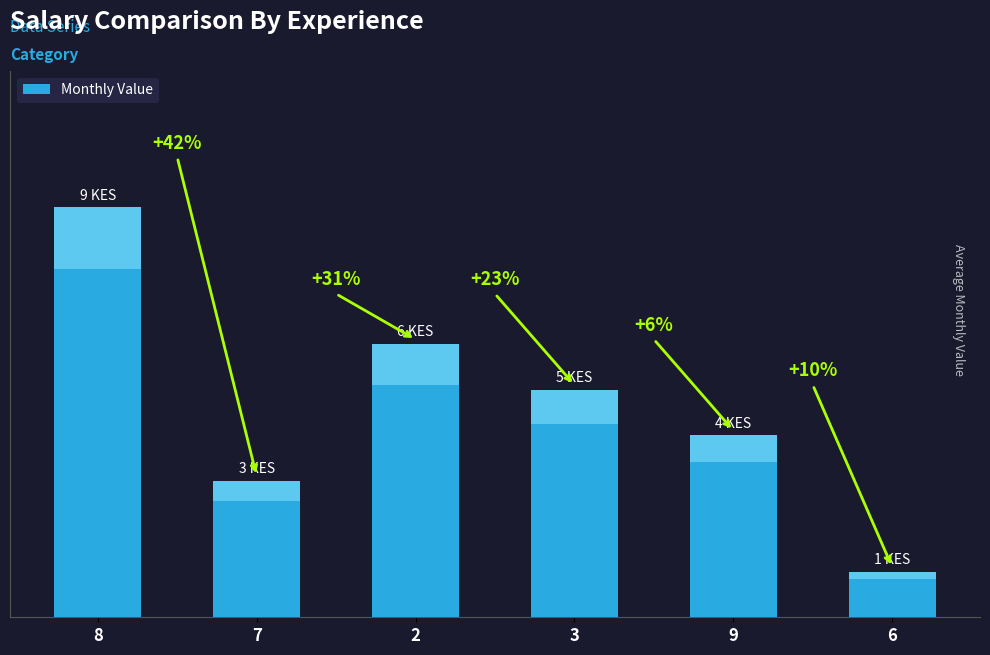

What is the change in value from 8 to 2?

-3